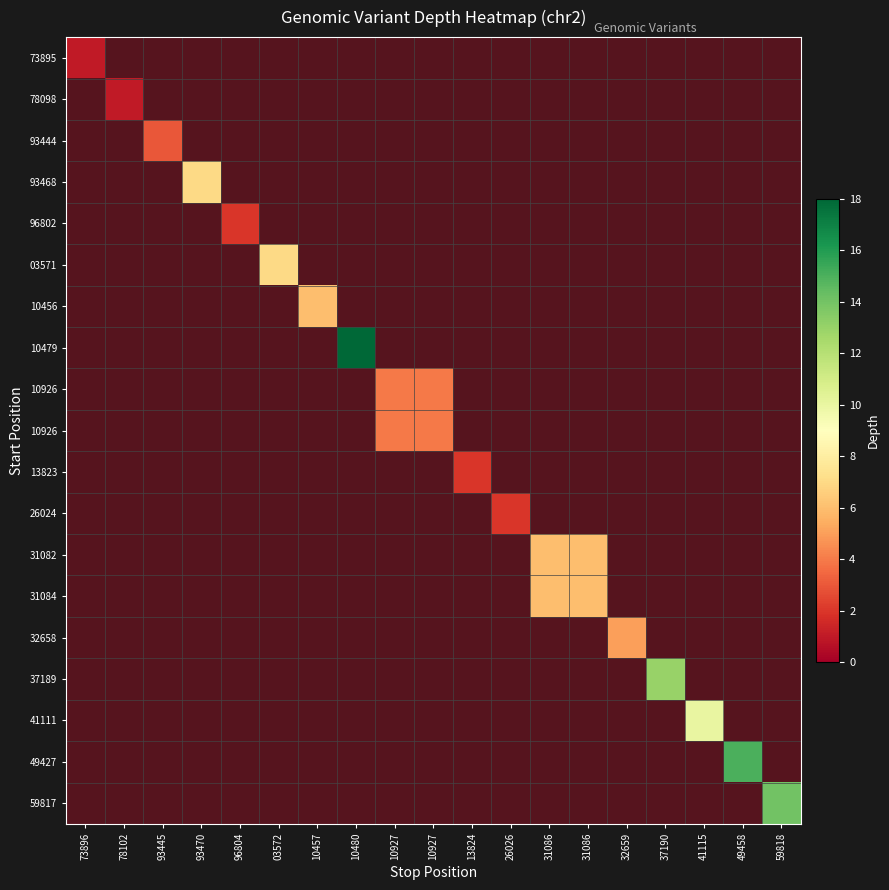

What is the total value across all series at 10927?

8